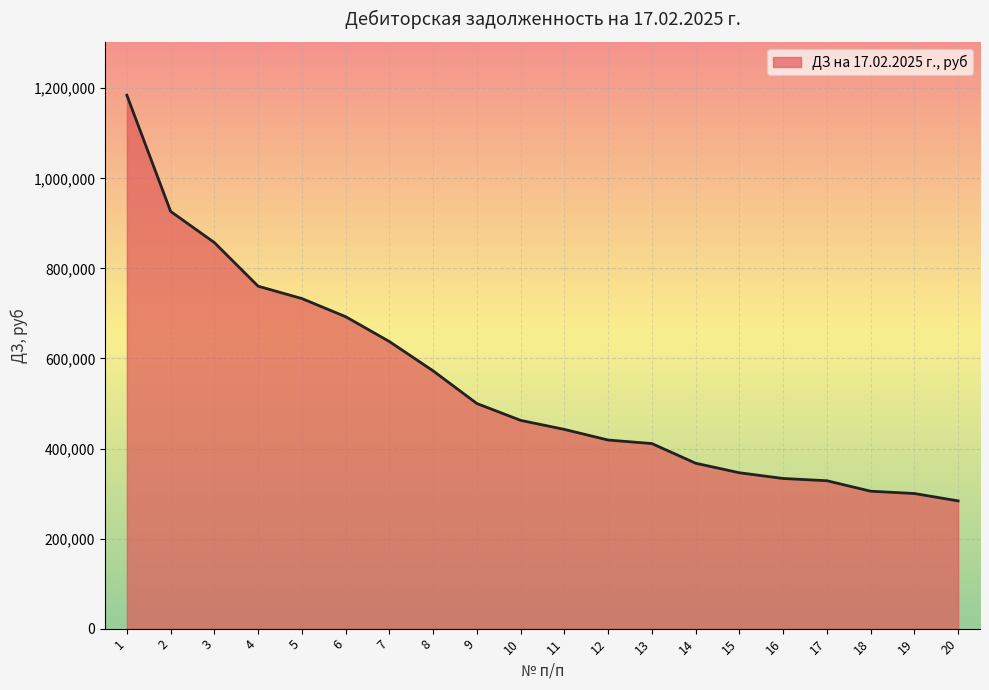

What is the average value?

543191.0